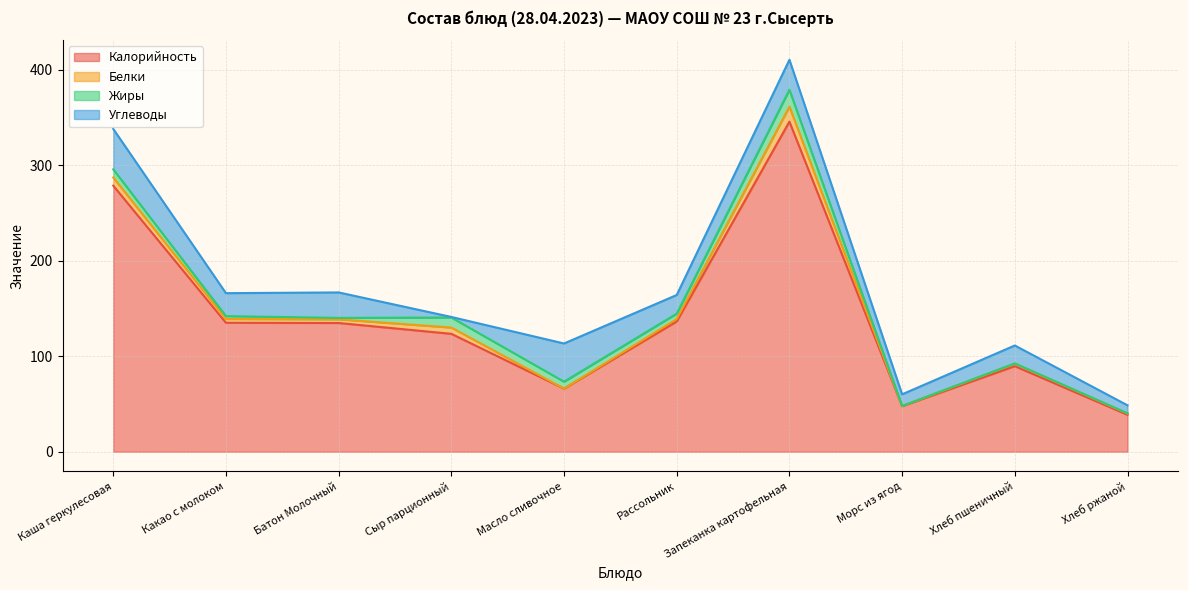

Is it true that Жиры equals 10.6 at Сыр парционный?

True